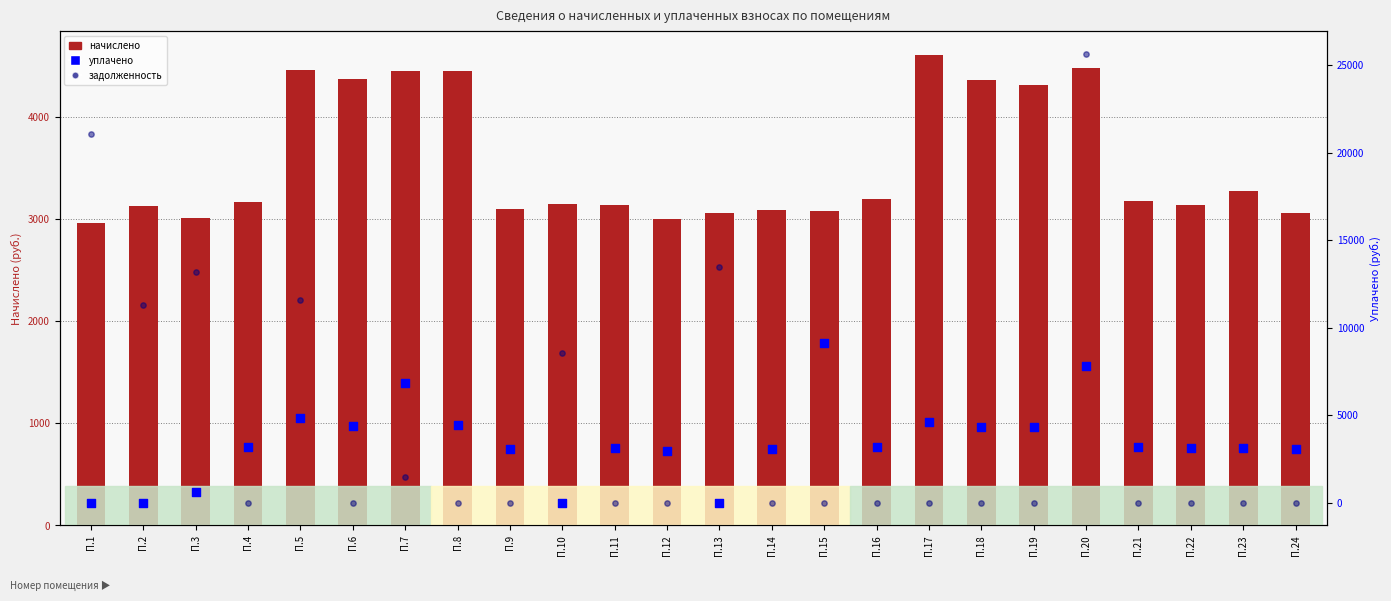

Which series contains the lowest Y value?

уплачено